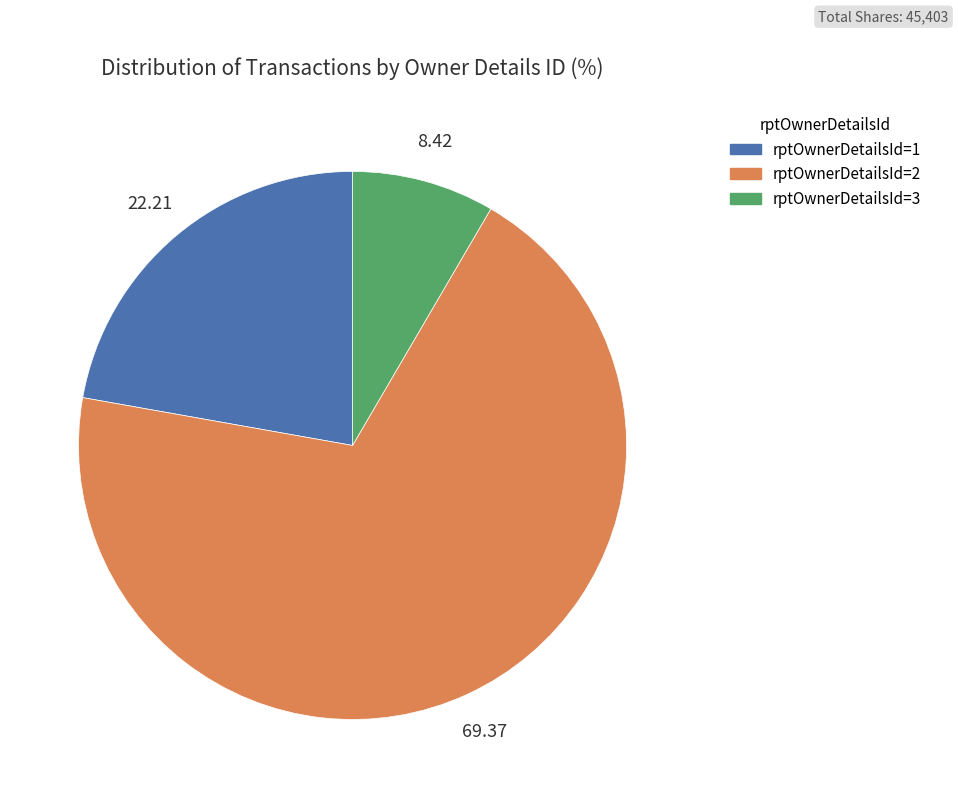

Does any single category account for the majority?

Yes